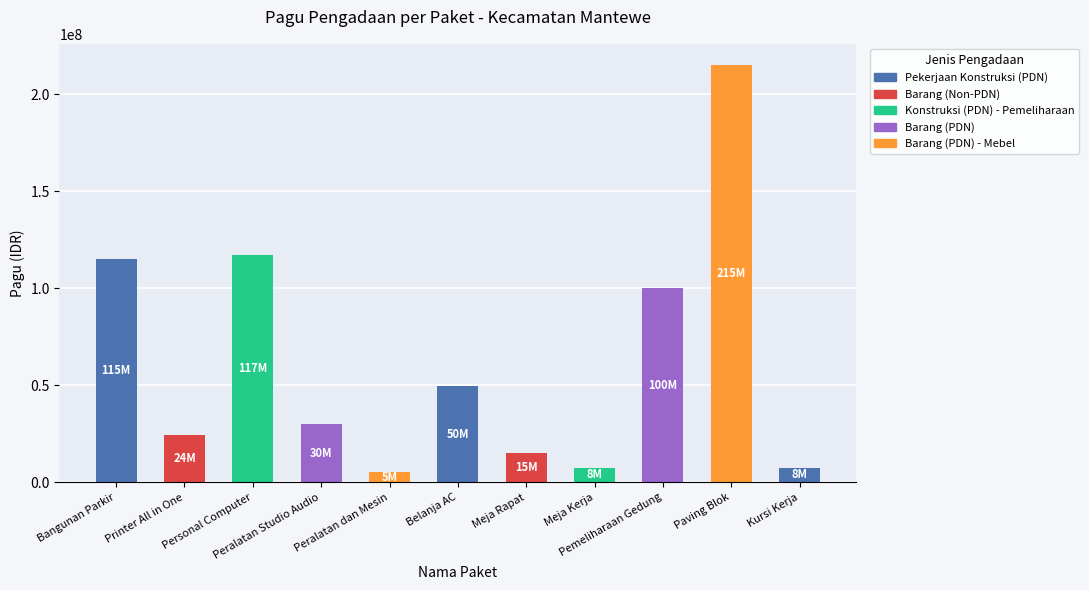

How many series are shown in this chart?

1